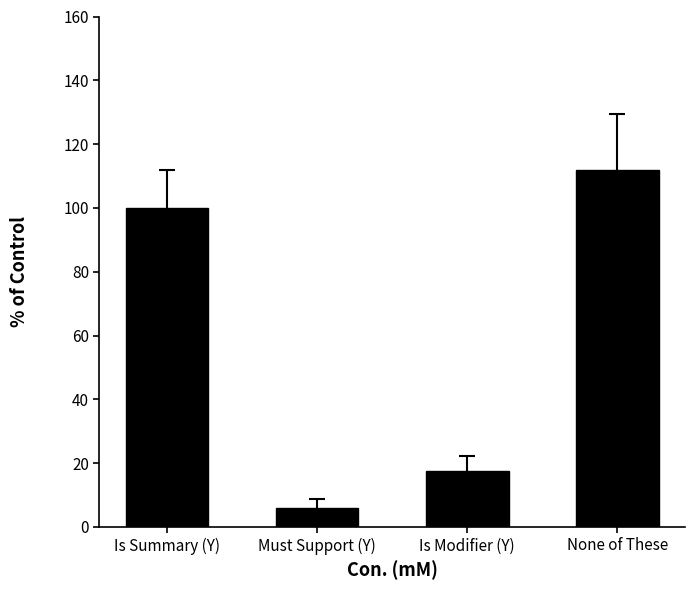

What is the difference between the values at Is Summary (Y) and None of These?

11.8